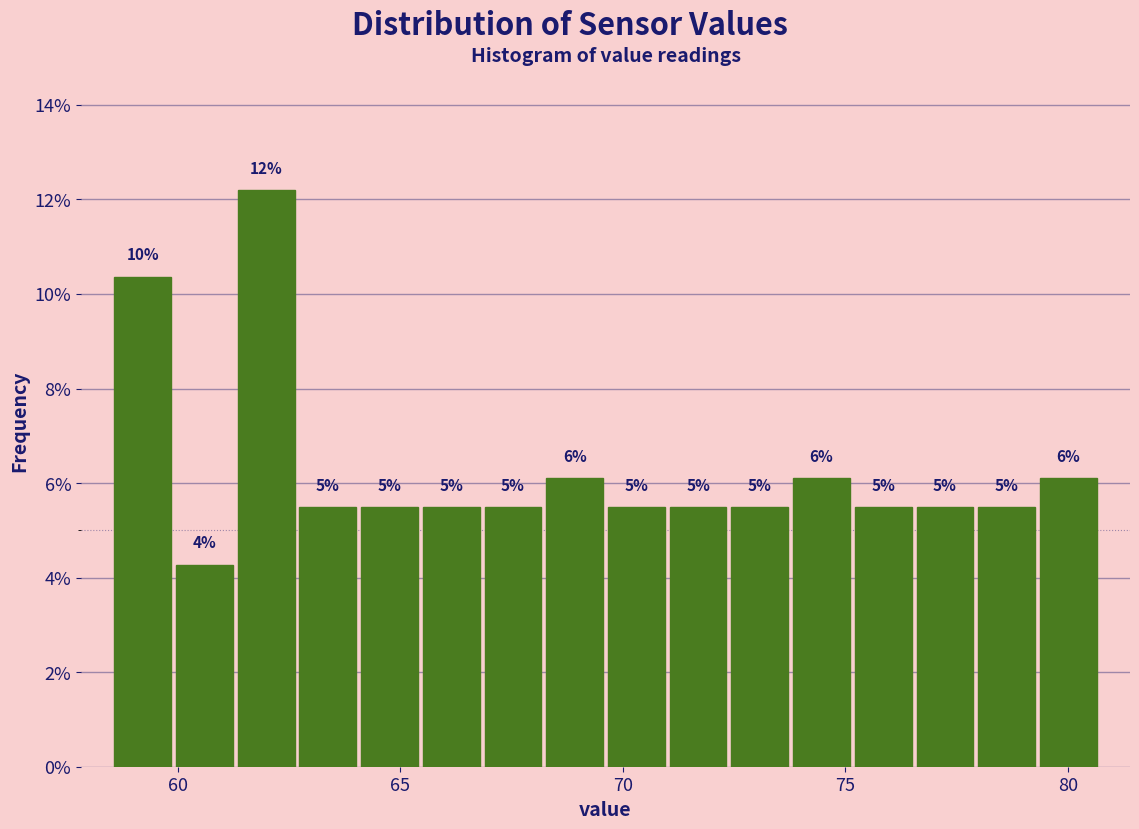

Read against the x-axis, roughly where is the centre of the tallest bar?

62.0